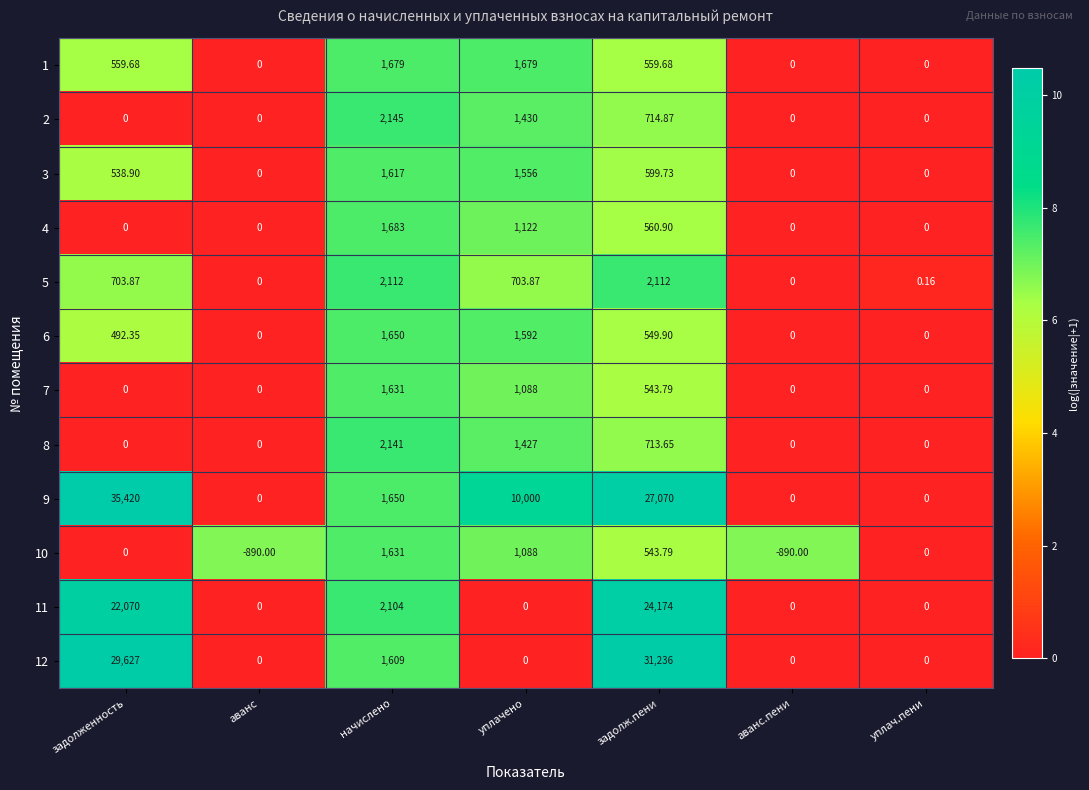

At which category does the chart reach its peak across all series?

задолженность